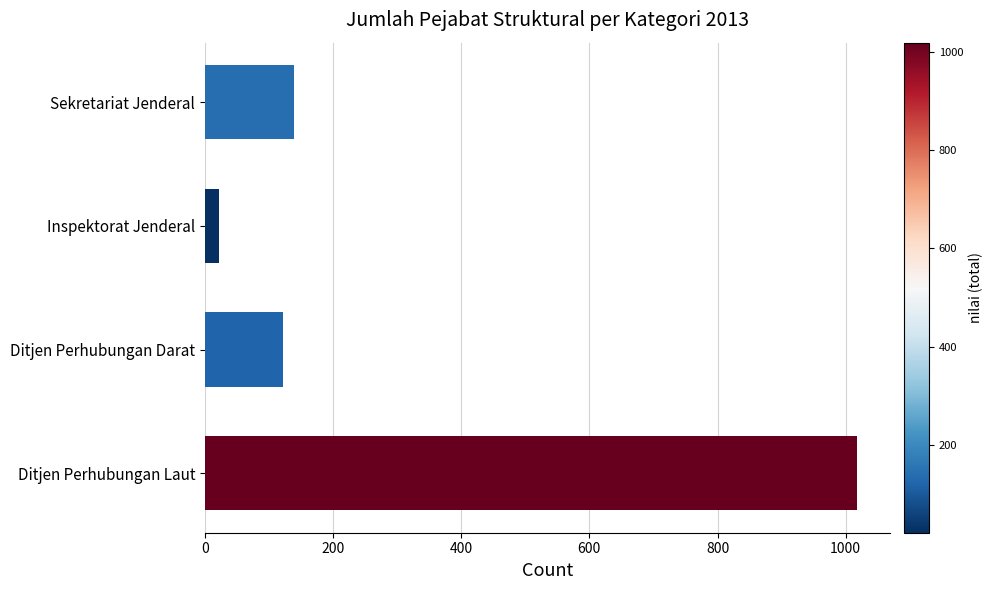

Between Ditjen Perhubungan Laut and Sekretariat Jenderal, which is larger?

Ditjen Perhubungan Laut